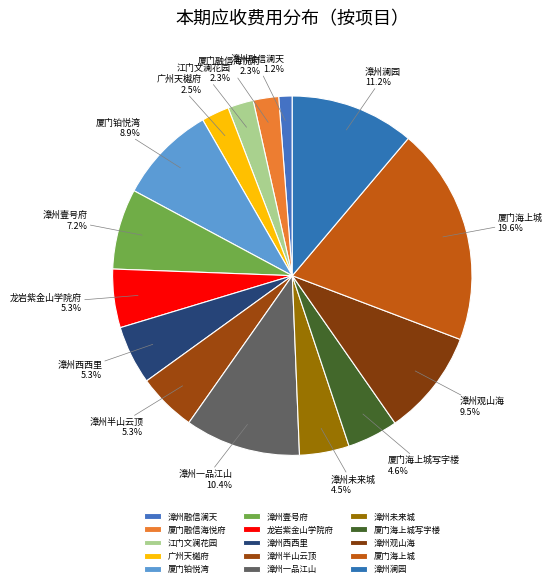

To the nearest percent, what is the average slice percentage?

7%